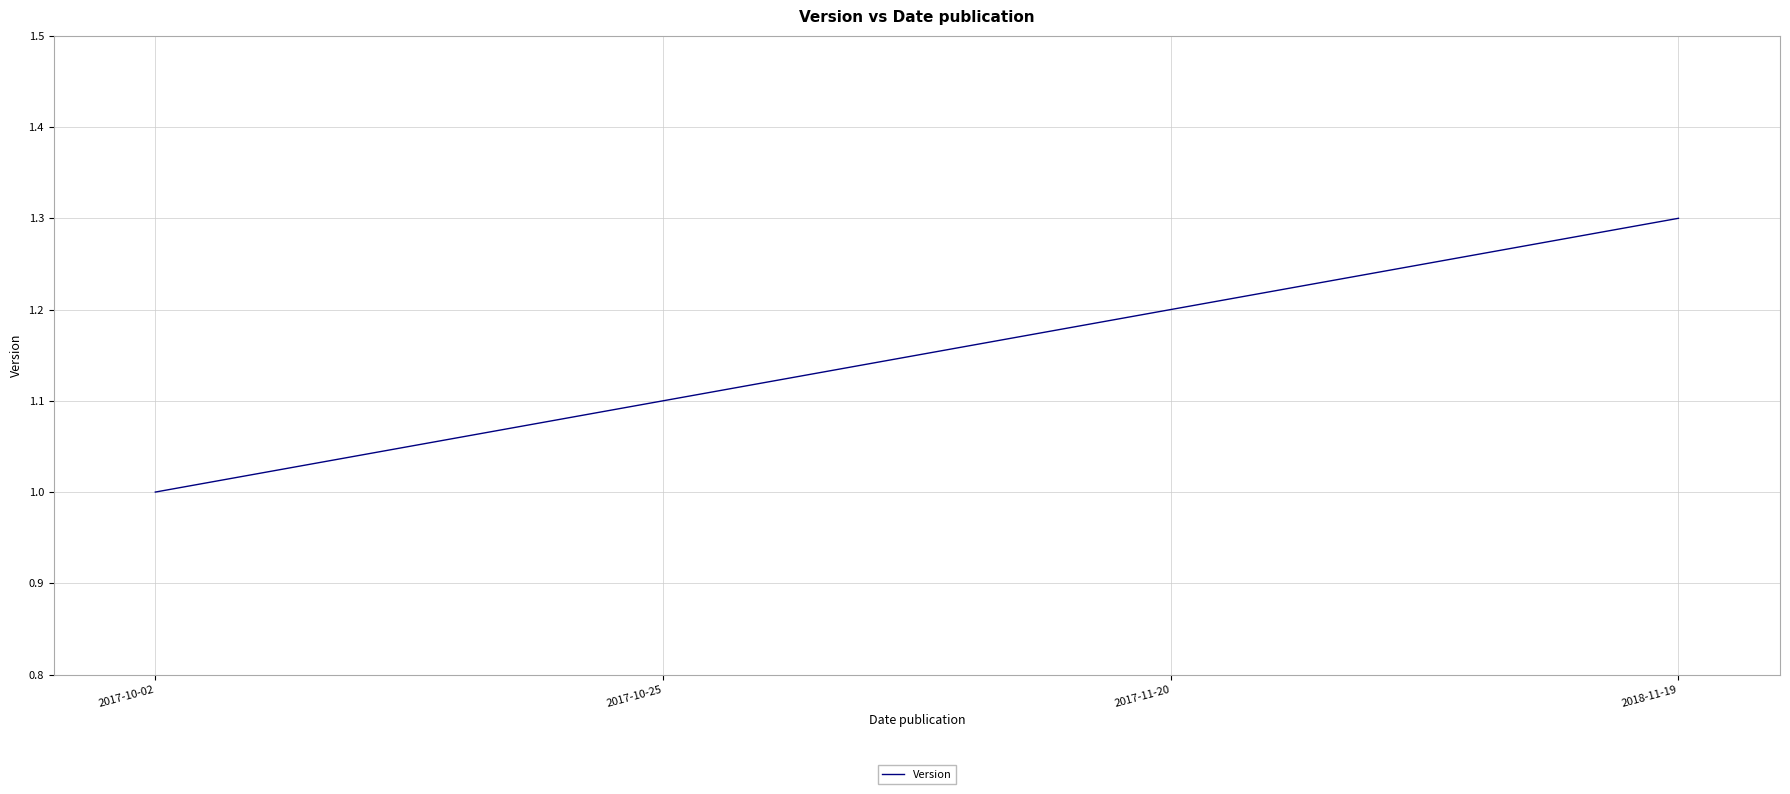

Reading left to right, extract all data points from this chart.

2017-10-02=1.0	2017-10-25=1.1	2017-11-20=1.2	2018-11-19=1.3